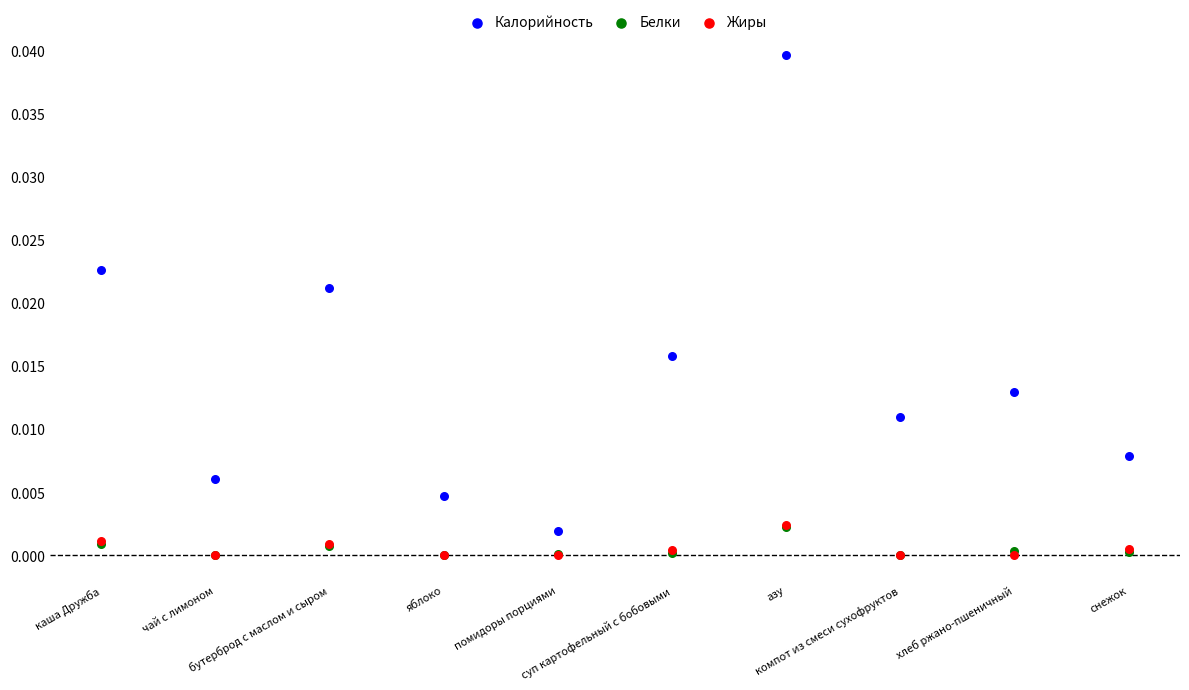

What are all the series names shown in the legend?

Калорийность, Белки, Жиры